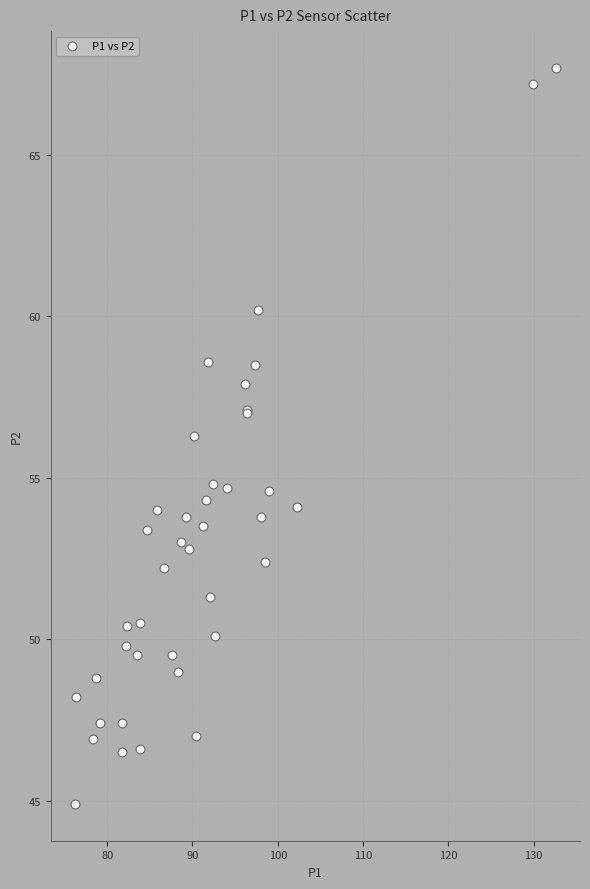

What Y value in the scatter plot is closest to 56?

56.3